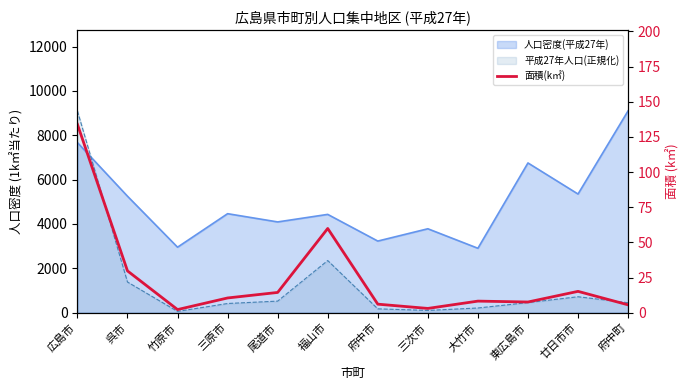

How many data points are above 10?

6